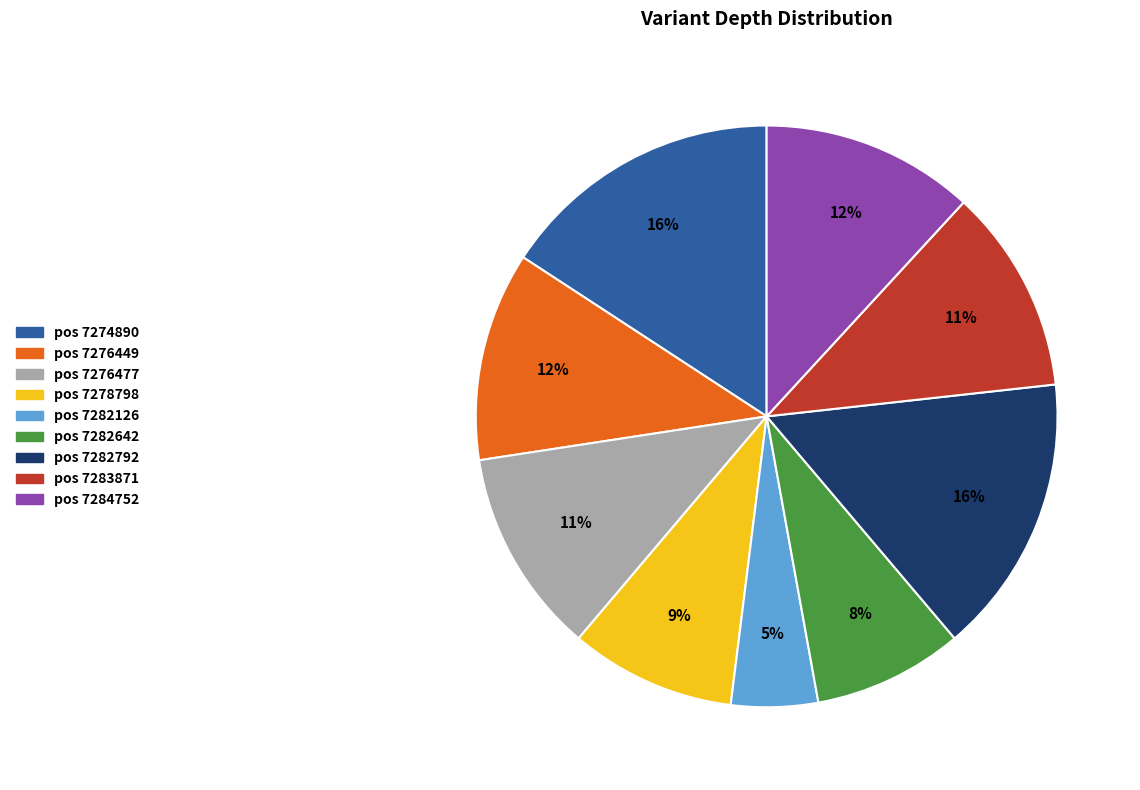

How many segments does this pie chart have?

9